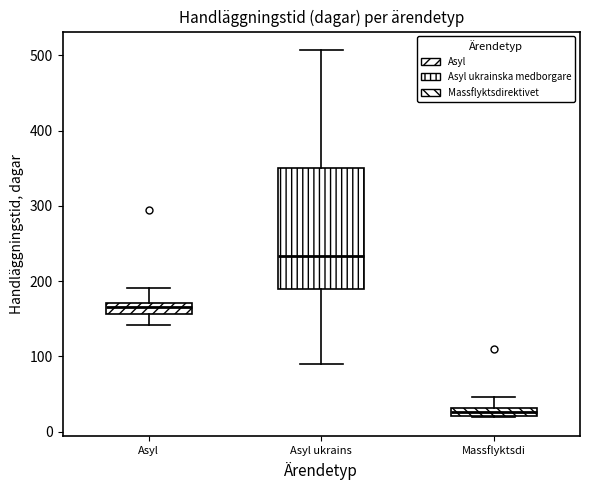

Which box is the tallest, from its lower edge to its upper edge?

Asyl ukrains